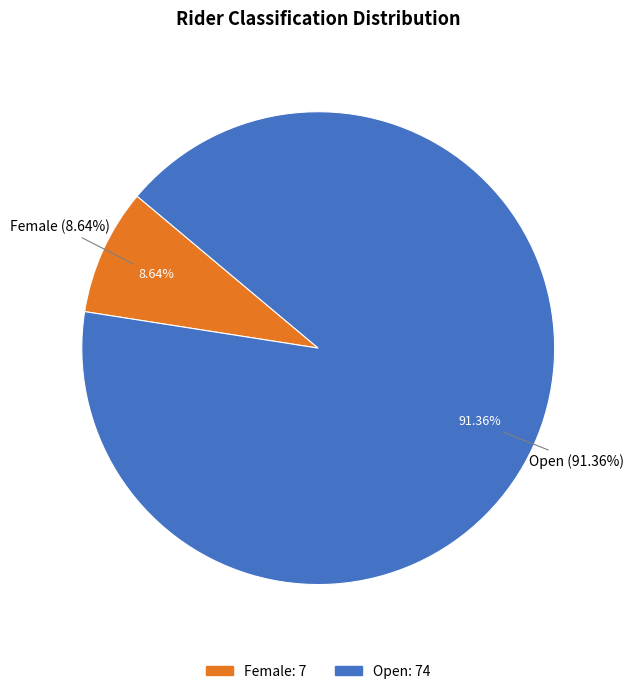

Is Open the majority of the pie?

Yes